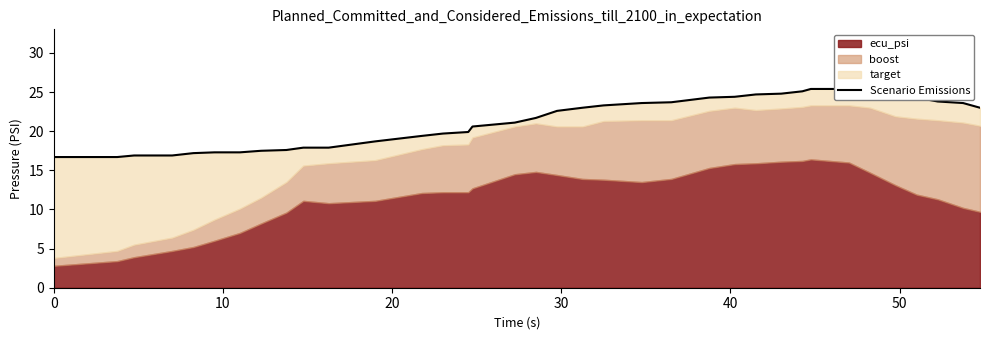

What is the minimum value shown in the chart?

16.7